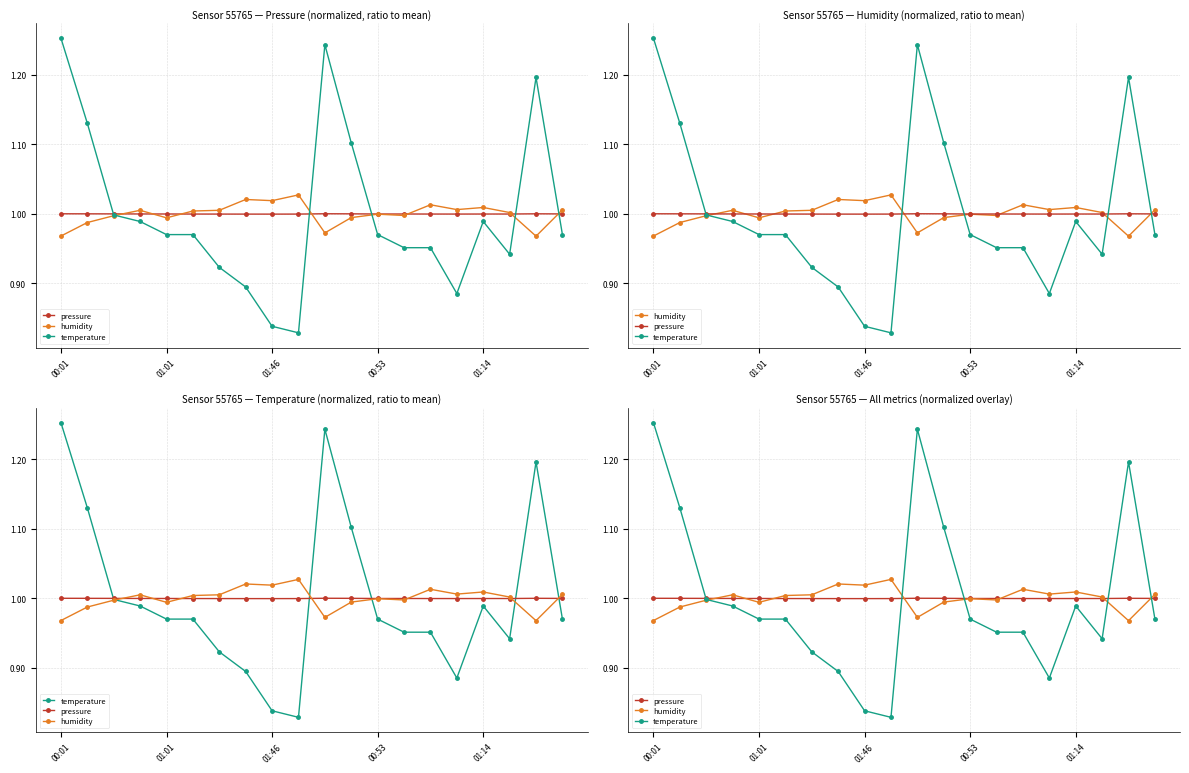

How many lines are shown in the chart?

3